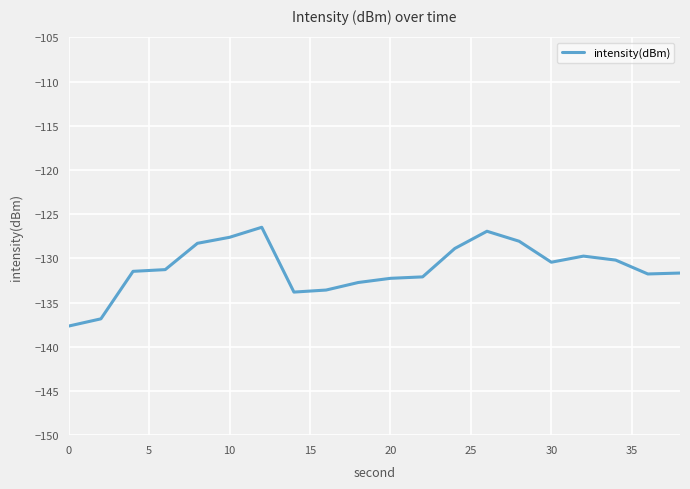

Does the chart have visible grid lines?

Yes